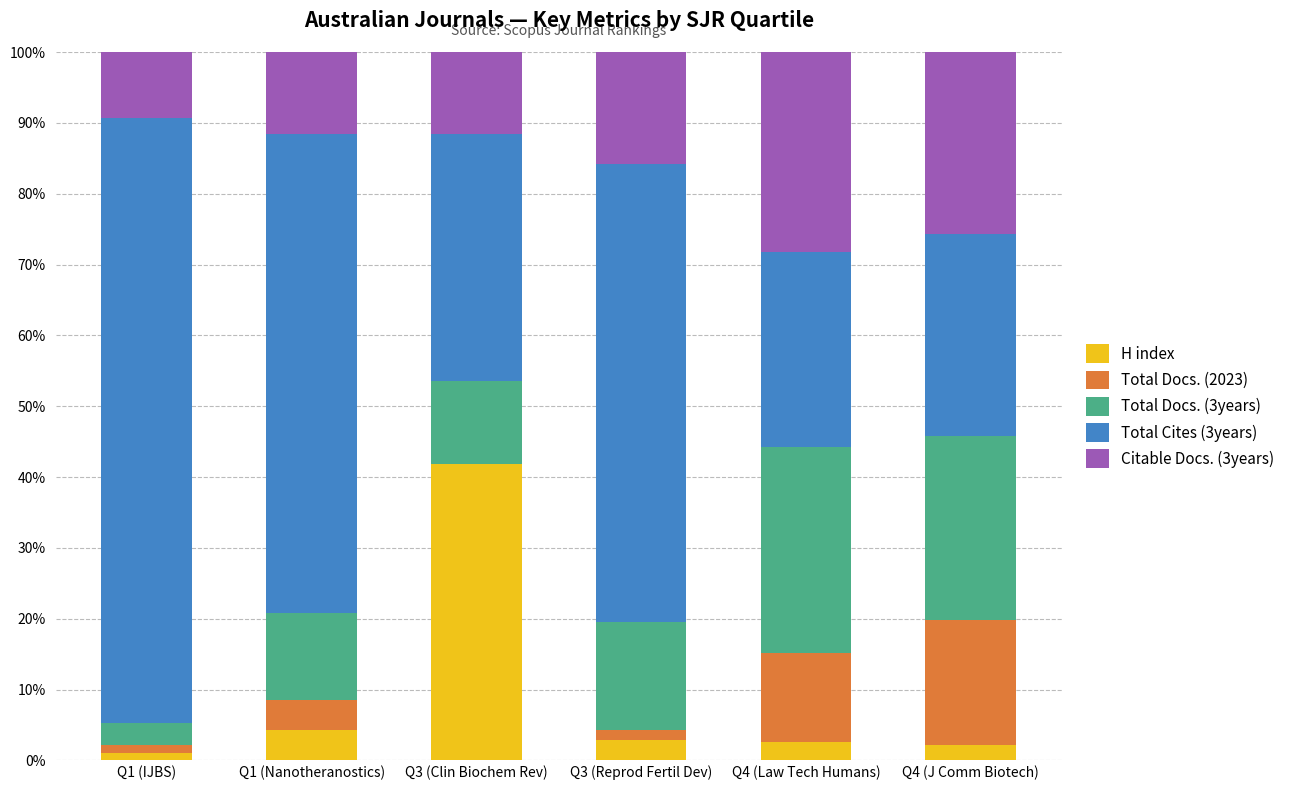

What is the sum of all H index values?

54.9